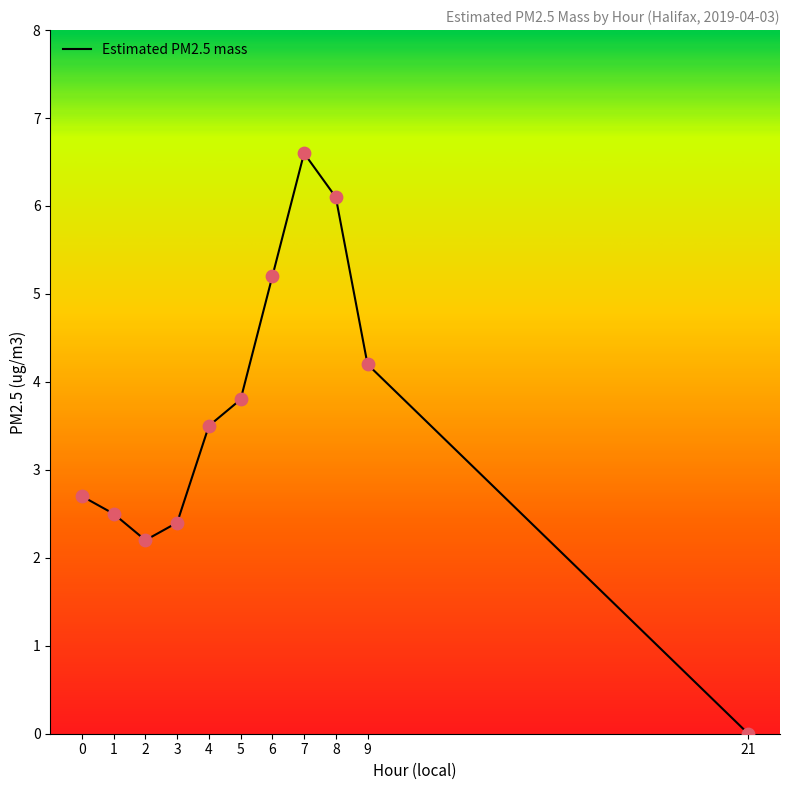

What is the change in value from 6 to 8?

+0.9